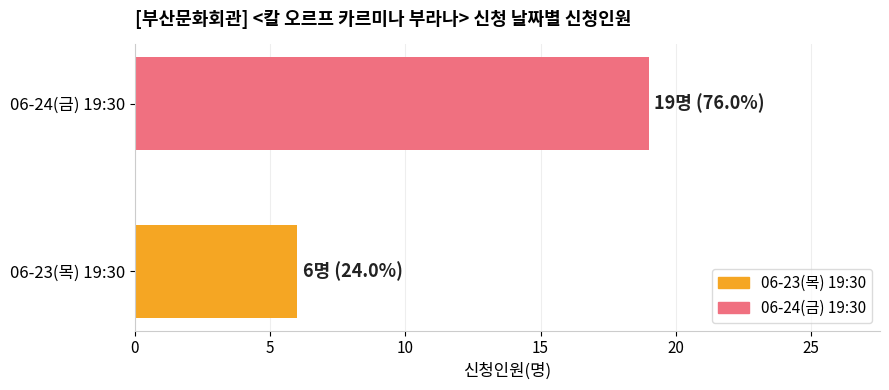

Is it true that the value at 06-24(금) 19:30 is 19?

True